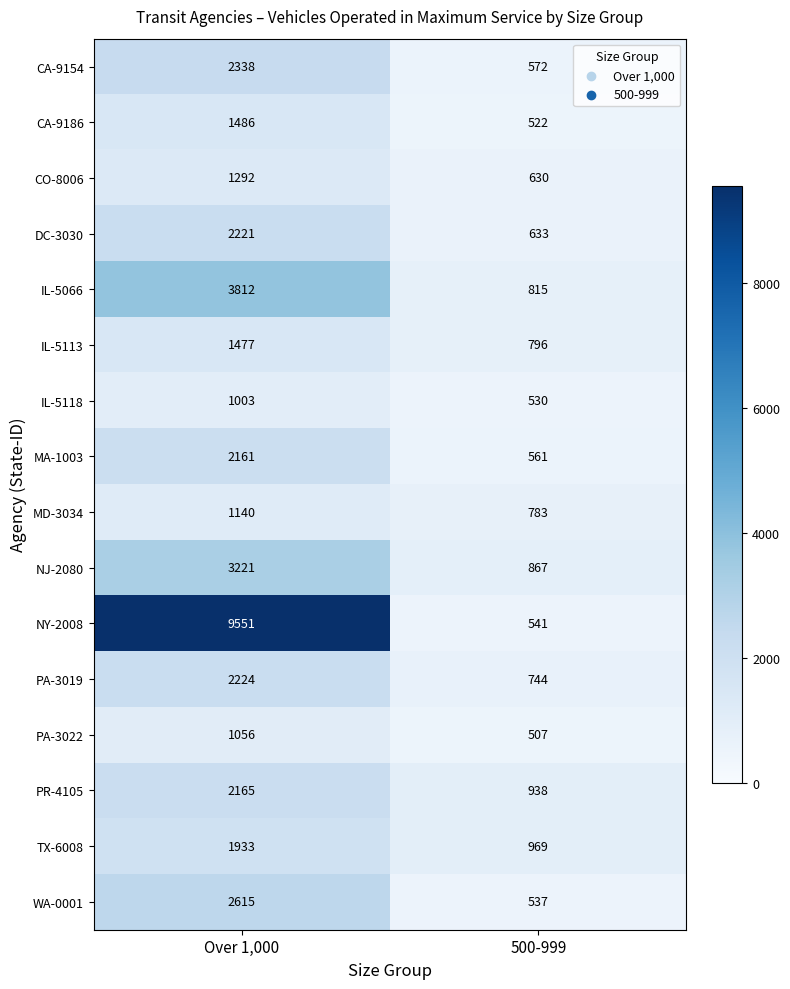

At which category is the sum across all series the highest?

Over 1,000